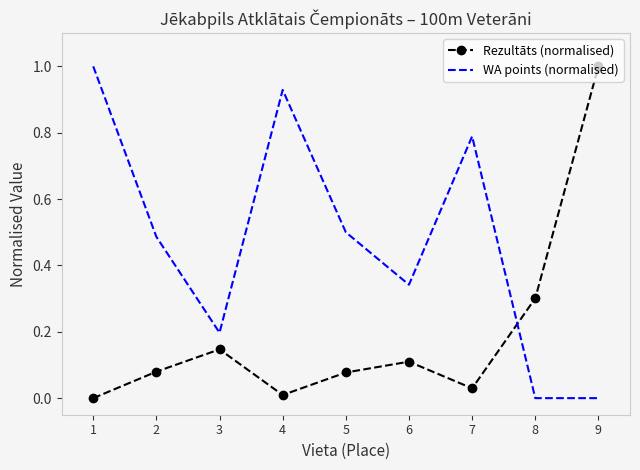

The Rezultāts (normalised) series shows 0.0 at 7. True or false?

True